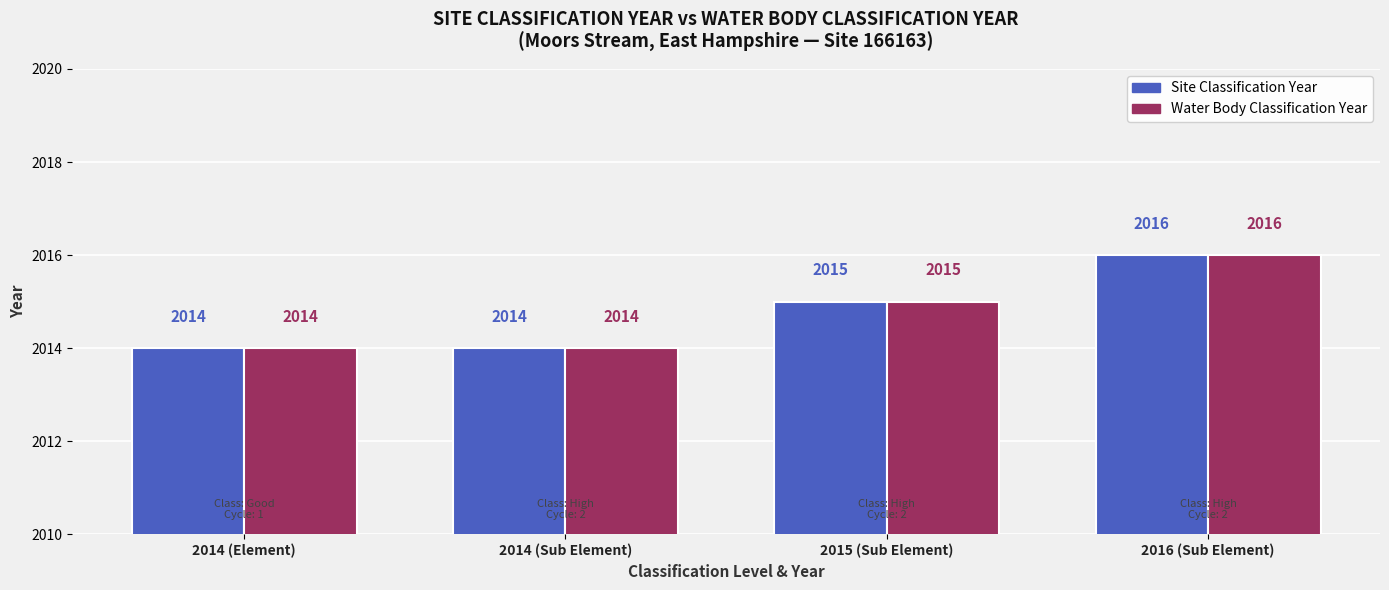

At which category is the sum across all series the highest?

2016 (Sub Element)